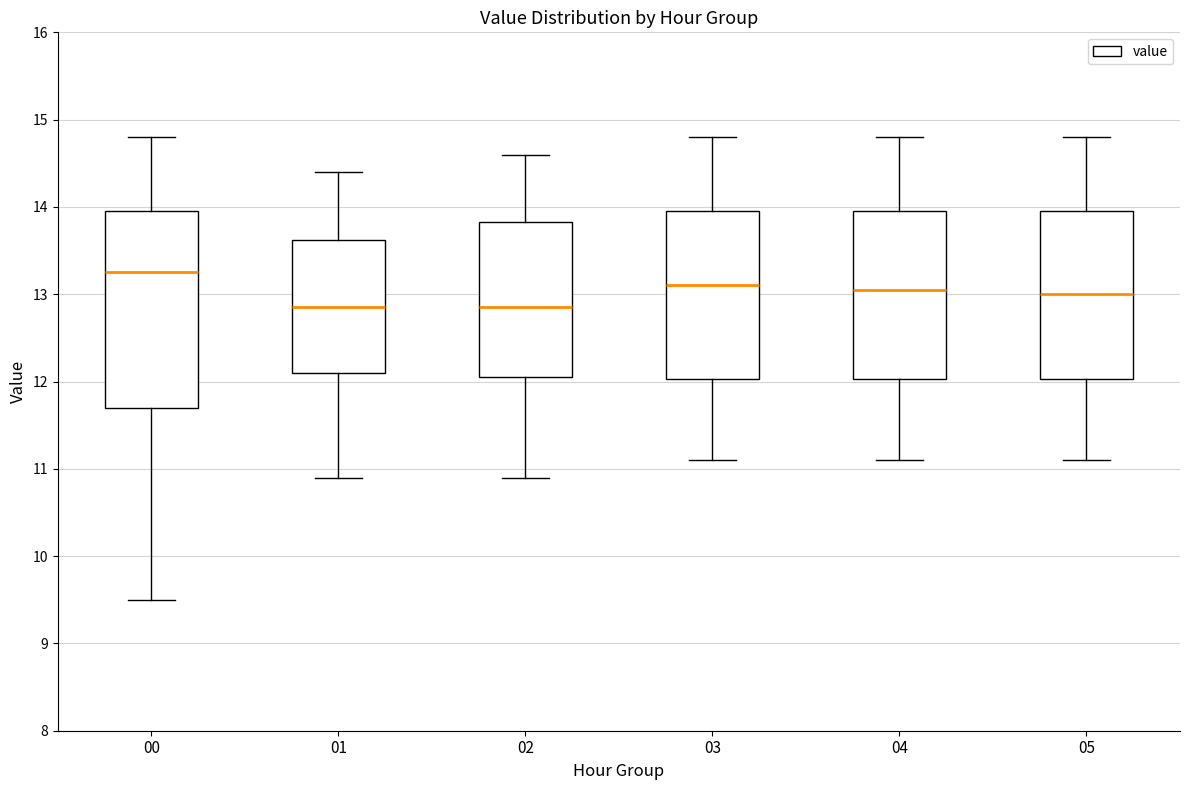

Reading left to right, transcribe this box plot: for each box, give where its median line is, the range the box spans, and where its two whiskers end, as read against the y-axis. The values are not printed on the chart, so give them approximately, as read against the axis.

00: median 13.3, box 11.7 to 14.0, whiskers 9.5 to 14.8
01: median 12.9, box 12.1 to 13.6, whiskers 10.9 to 14.4
02: median 12.9, box 12.1 to 13.8, whiskers 10.9 to 14.6
03: median 13.1, box 12.0 to 14.0, whiskers 11.1 to 14.8
04: median 13.1, box 12.0 to 14.0, whiskers 11.1 to 14.8
05: median 13.0, box 12.0 to 14.0, whiskers 11.1 to 14.8